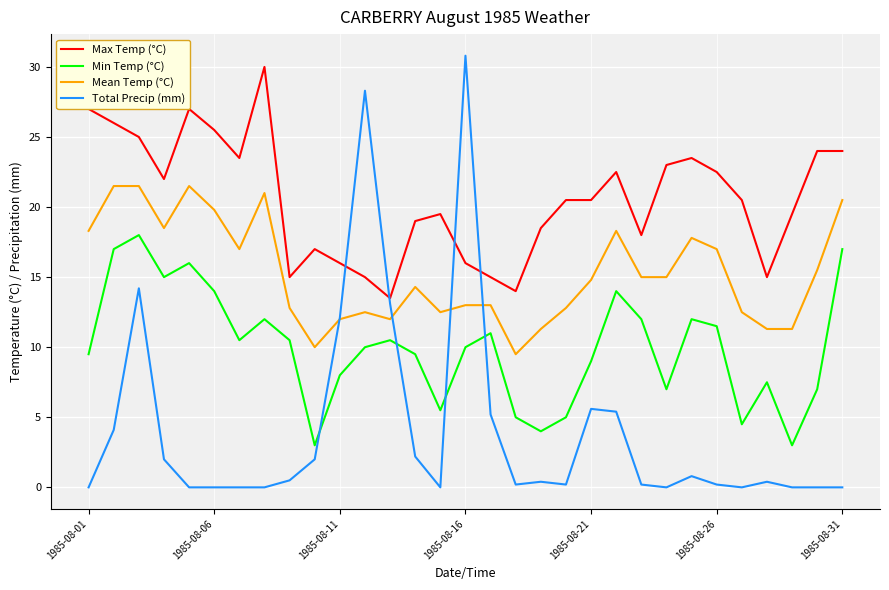

True or false: Min Temp (°C) and Max Temp (°C) intersect in this chart.

False